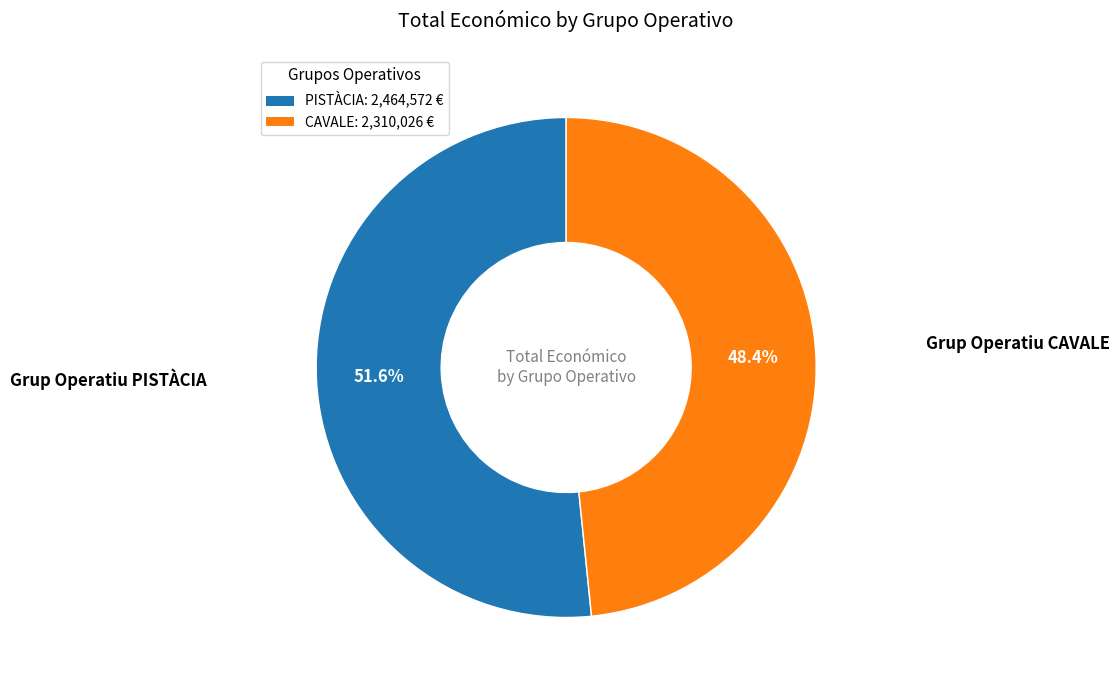

How much of the chart is everything except Grup Operatiu PISTÀCIA?

48.4%